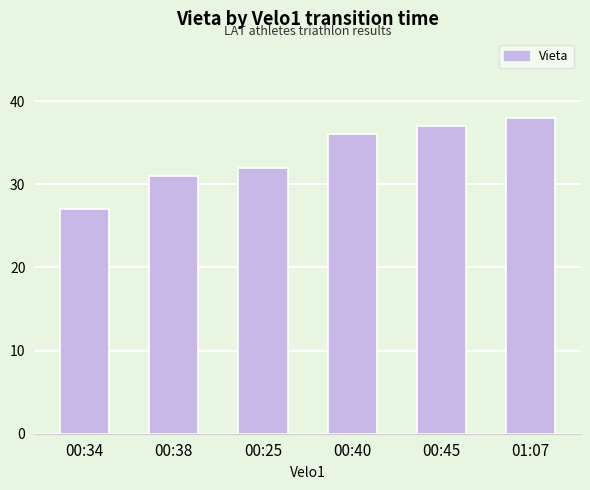

How many categories are shown in the chart?

6